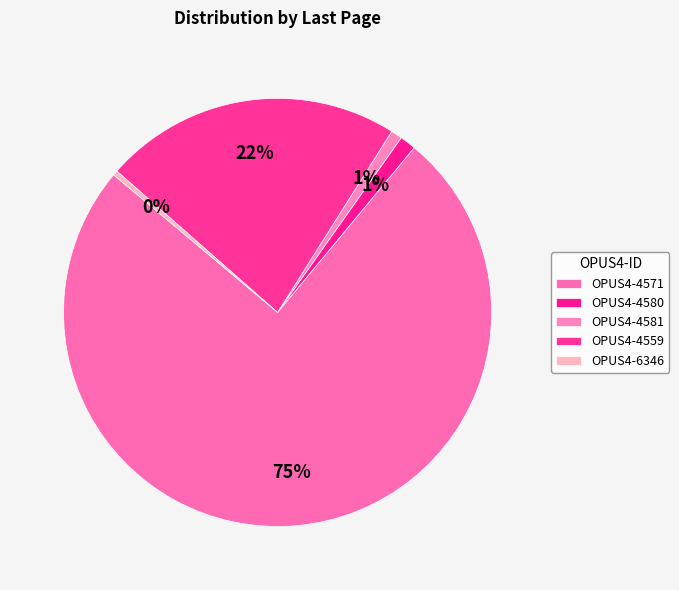

Rank the categories by value from highest to lowest.

OPUS4-4571, OPUS4-4559, OPUS4-4580, OPUS4-4581, OPUS4-6346